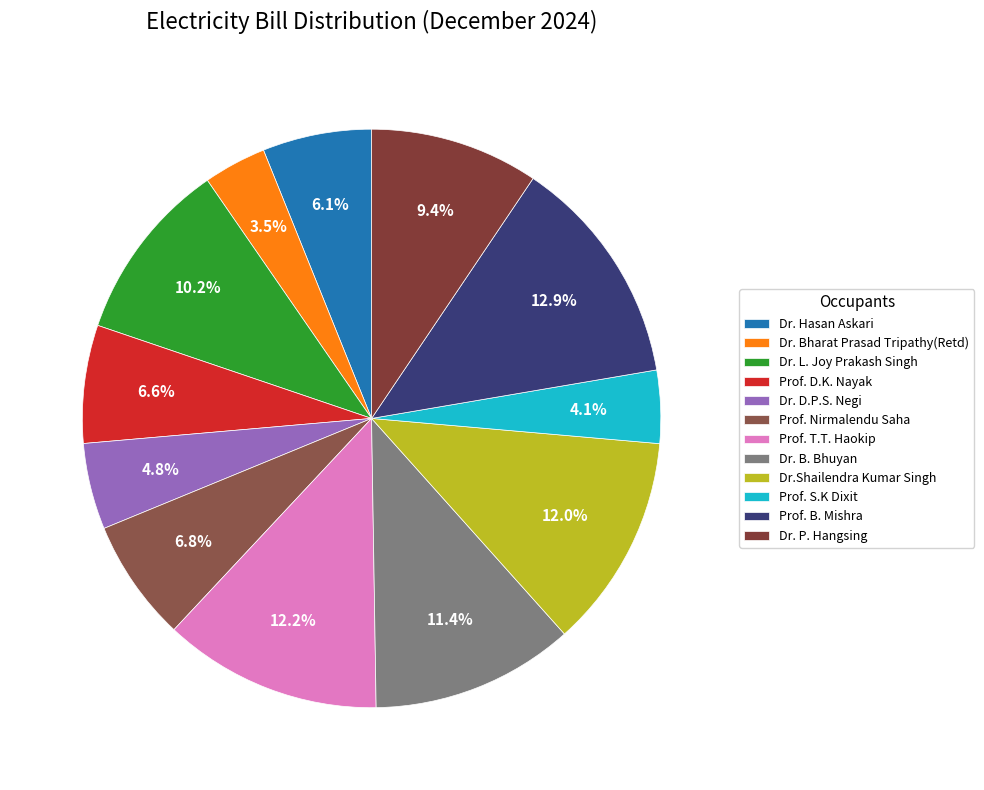

The Dr. B. Bhuyan slice represents 11% of the pie. True or false?

True